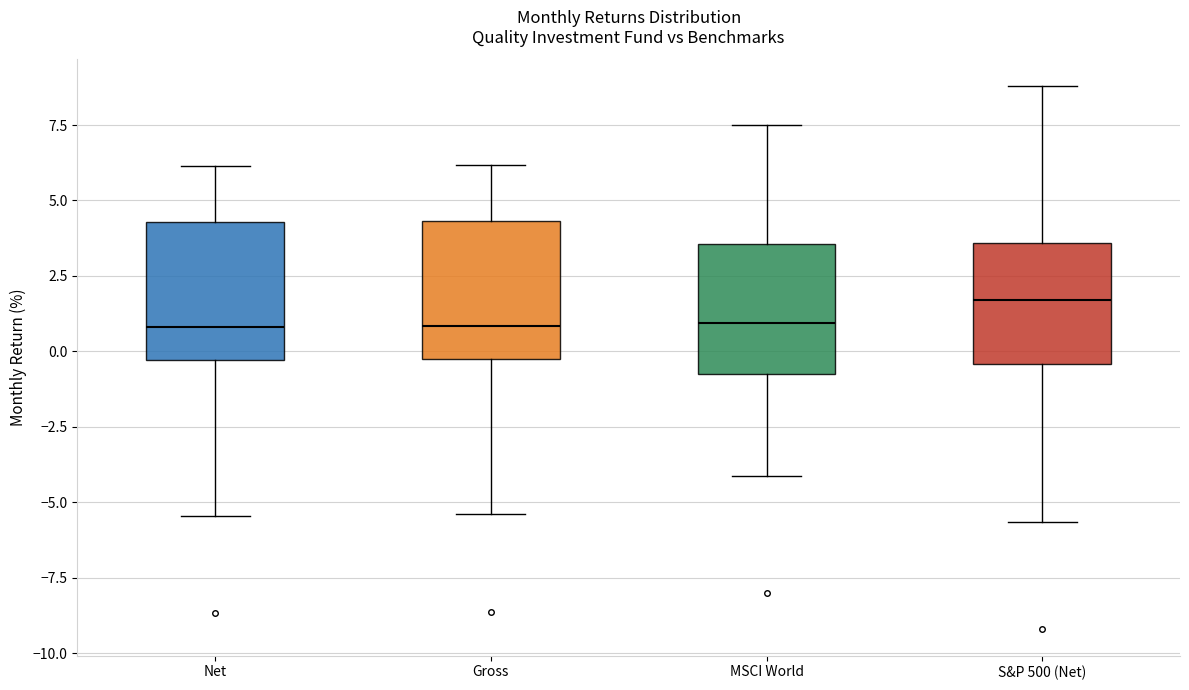

Where is the upper edge of the box for MSCI World on the y-axis? The values are not printed on the chart, so give them approximately, as read against the axis.

3.5